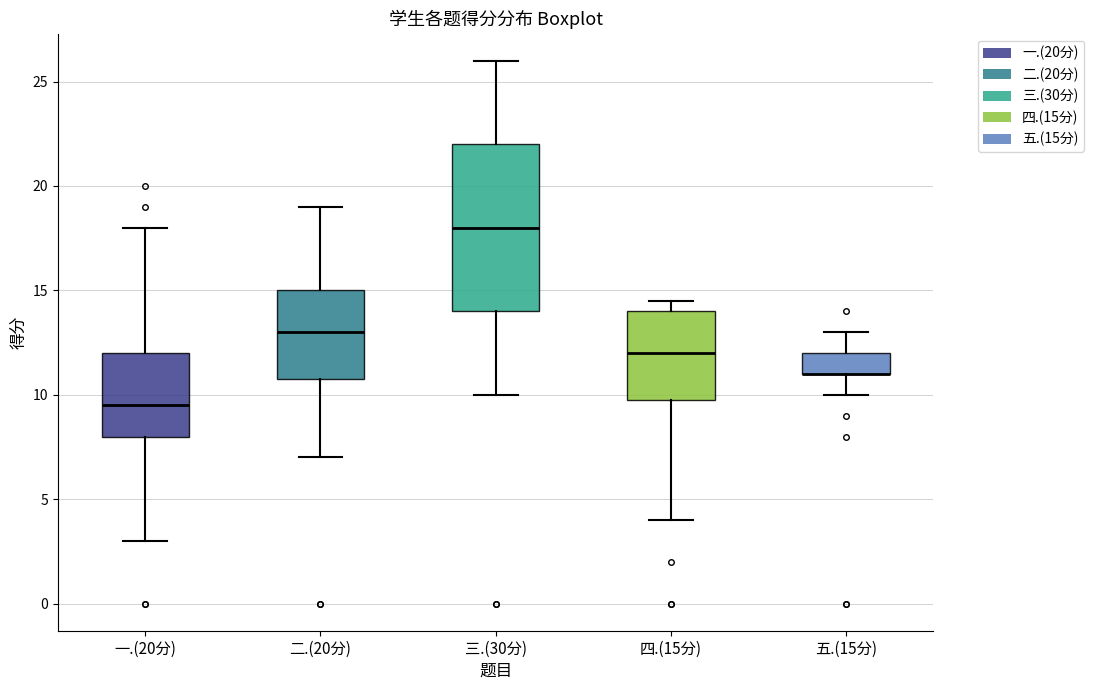

Which box is the tallest, from its lower edge to its upper edge?

三.(30分)